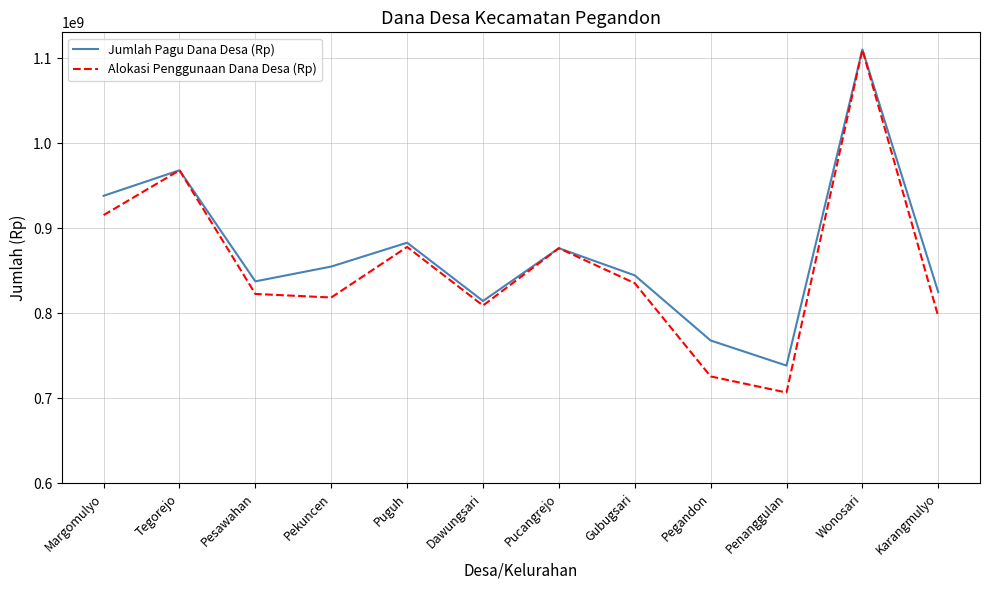

At which label is Jumlah Pagu Dana Desa (Rp) closest to 924262500?

Margomulyo